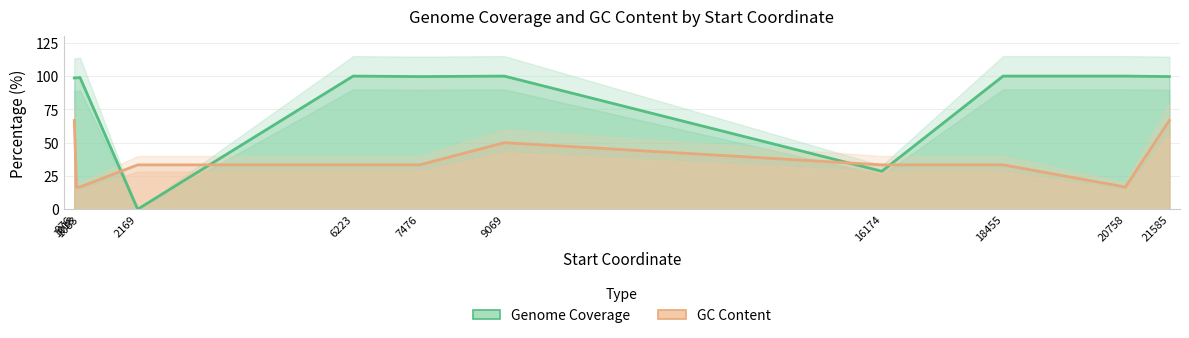

What is the difference between the highest and lowest values at 20758?

83.3